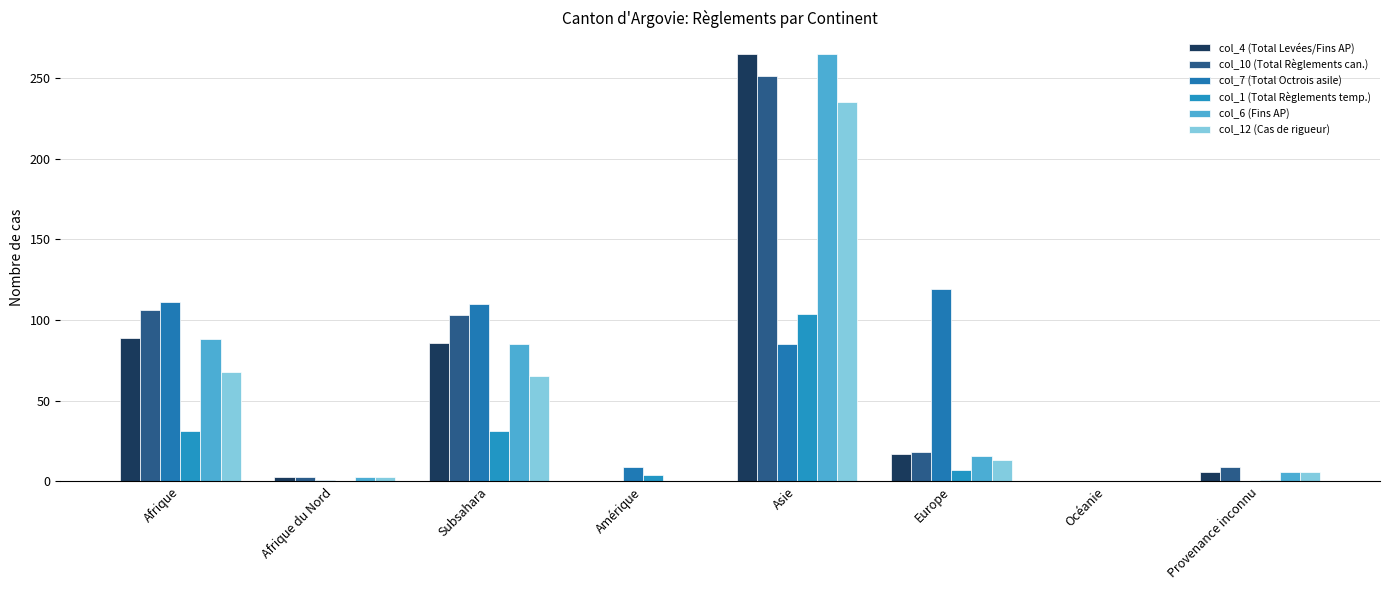

What is the sum of all col_7 (Total Octrois asile) values?

435